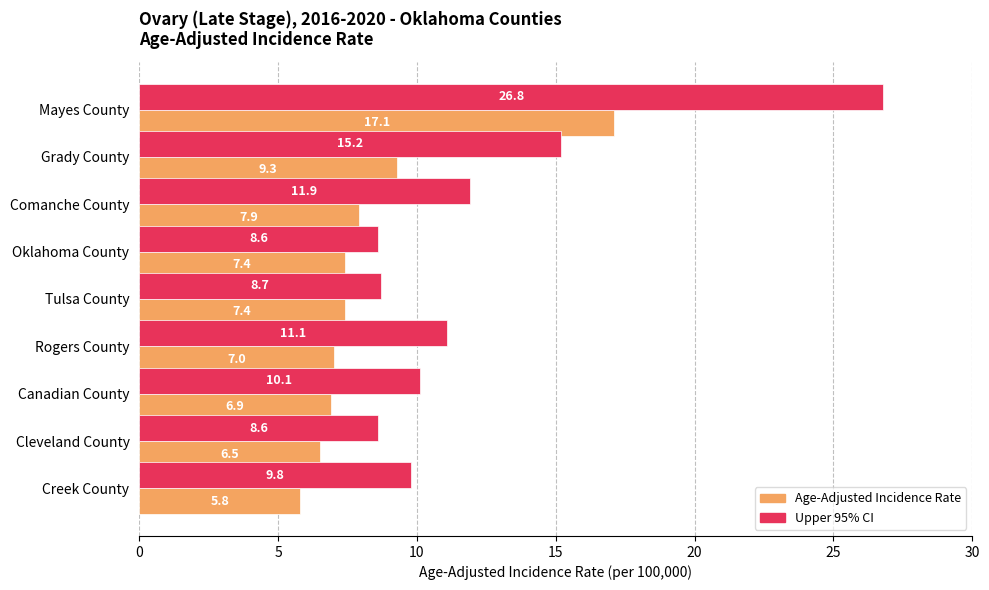

Is it true that Age-Adjusted Incidence Rate equals 2.5 at Rogers County?

False